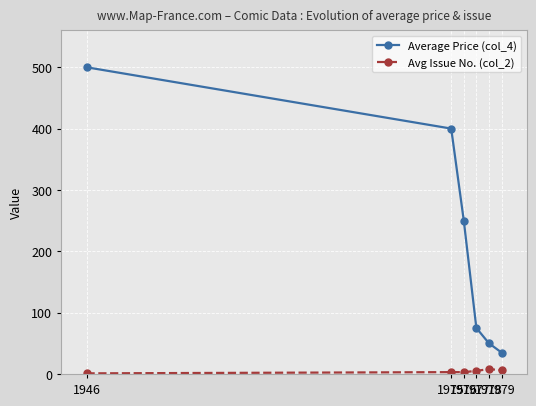

How many data points does each series have?

6